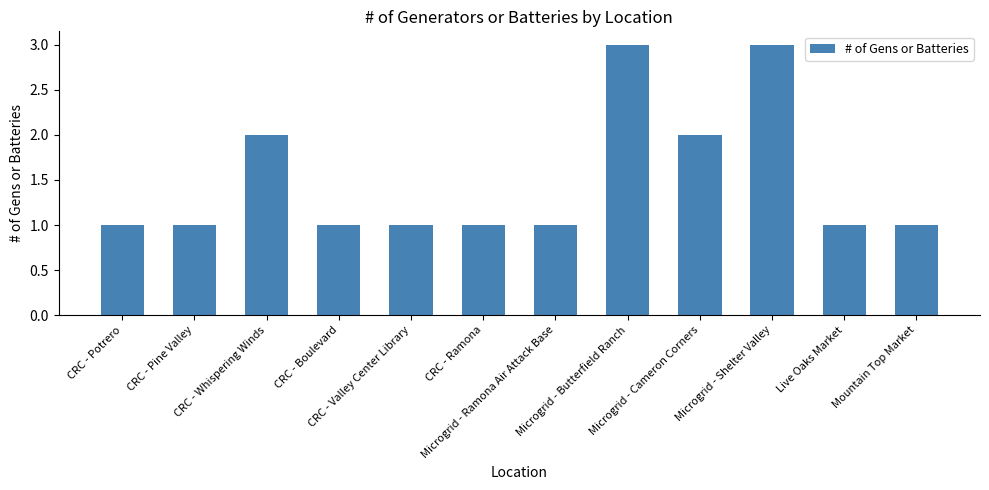

What is the difference between the second highest and second lowest values?

2